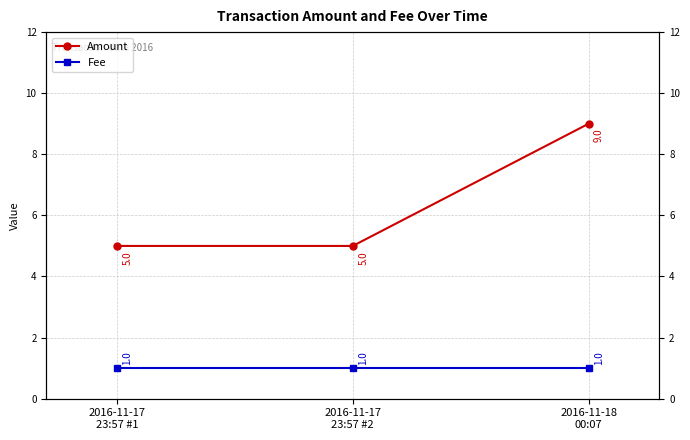

The value of Fee at 2016-11-17
23:57 #2 is 2. True or false?

False